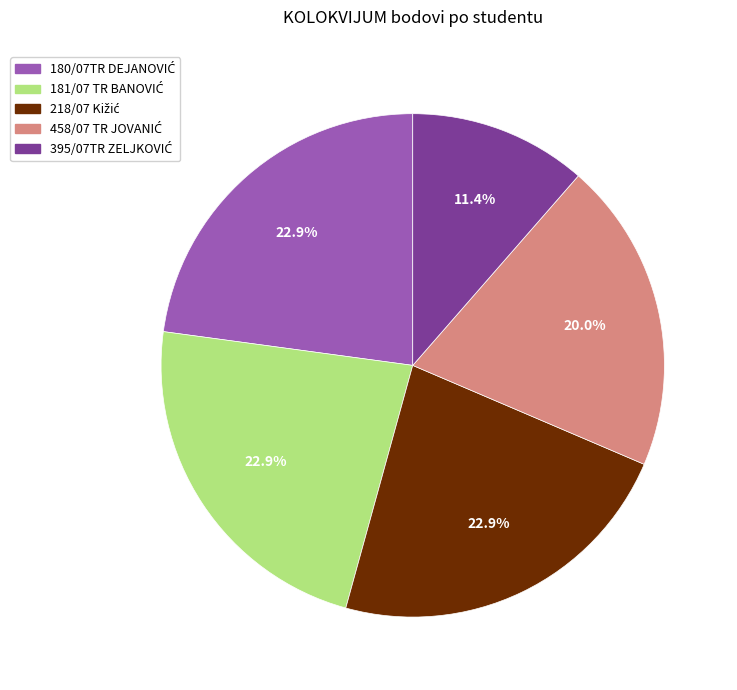

Is there a majority slice in this chart?

No